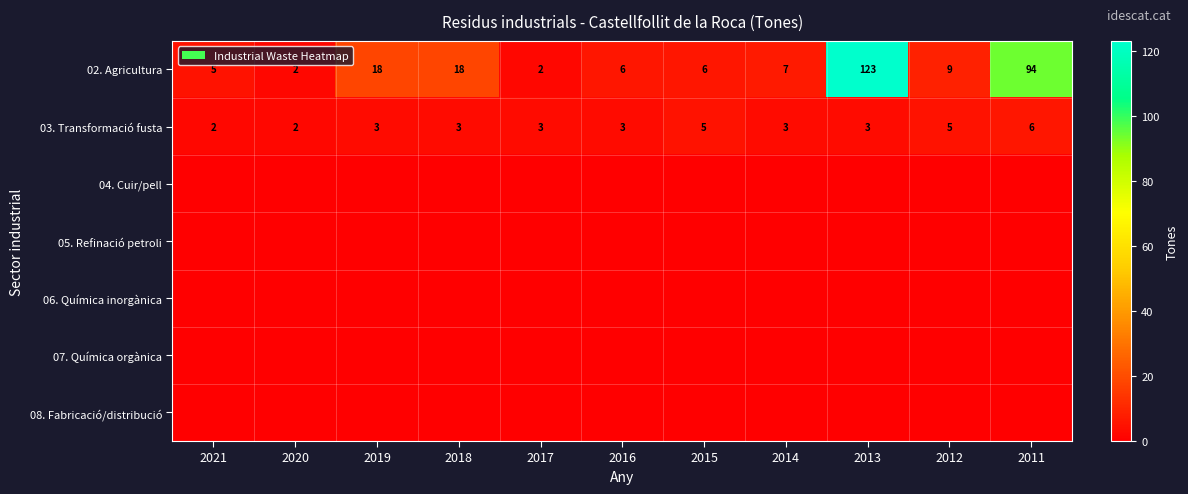

How many data points does each series have?

11